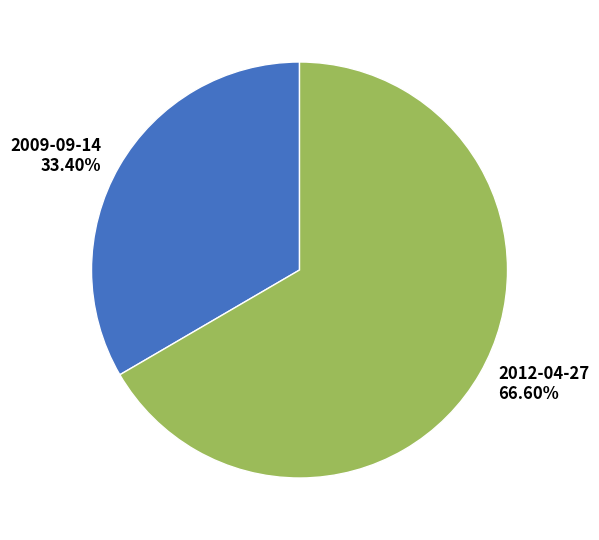

Count the number of slices in the pie.

2